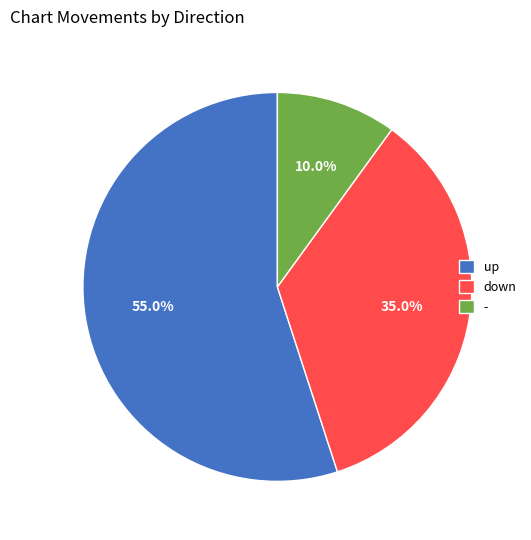

Is it true that up is 55% of the pie?

True